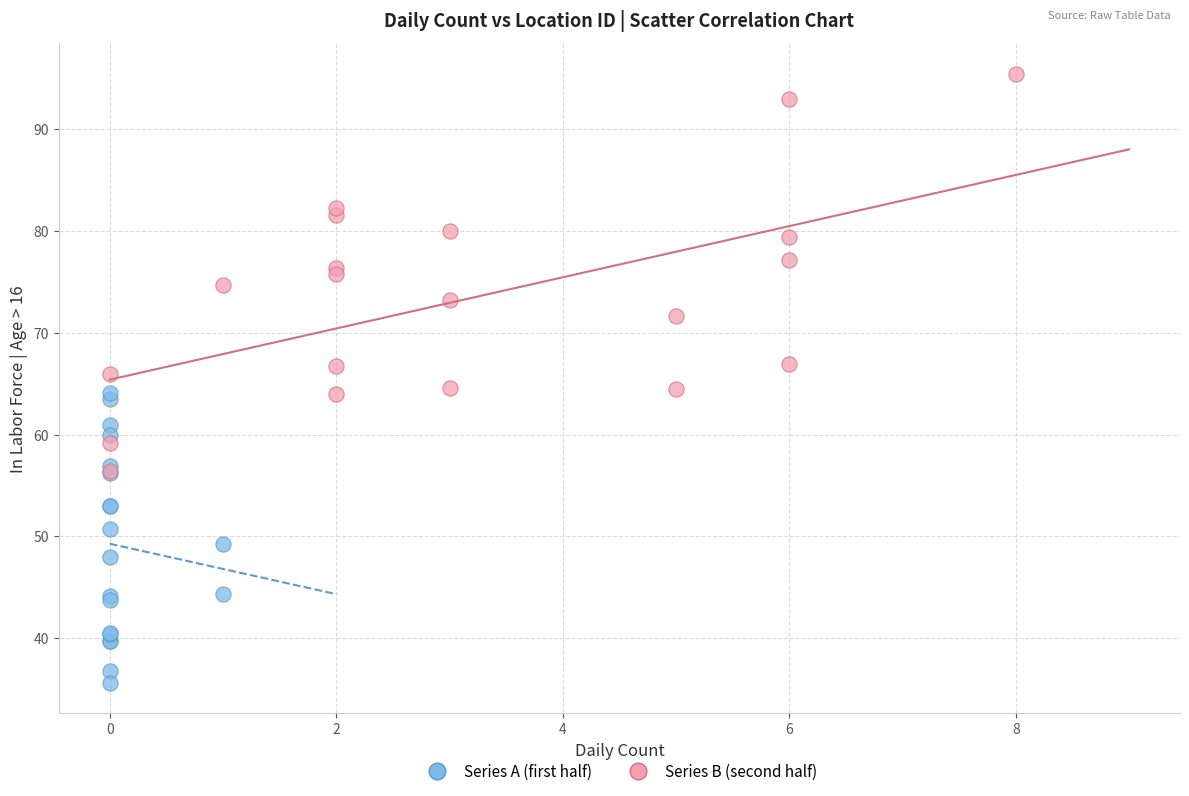

What are all the series names shown in the legend?

Series A (first half), Series B (second half)